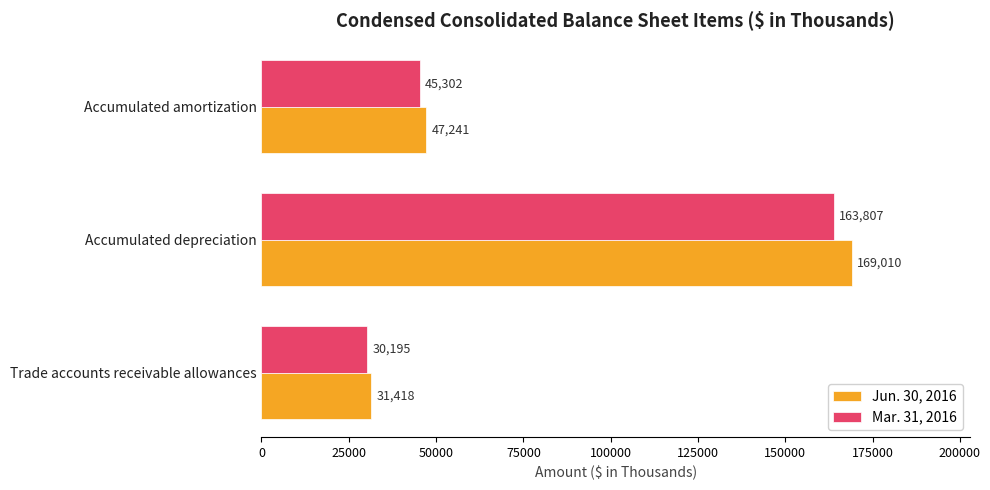

Rank the series by their maximum value, from highest to lowest.

Jun. 30, 2016, Mar. 31, 2016